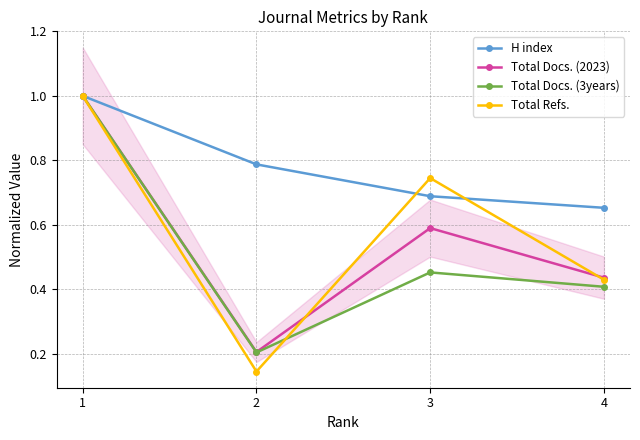

What is the difference between the highest and lowest values at 2?

0.6